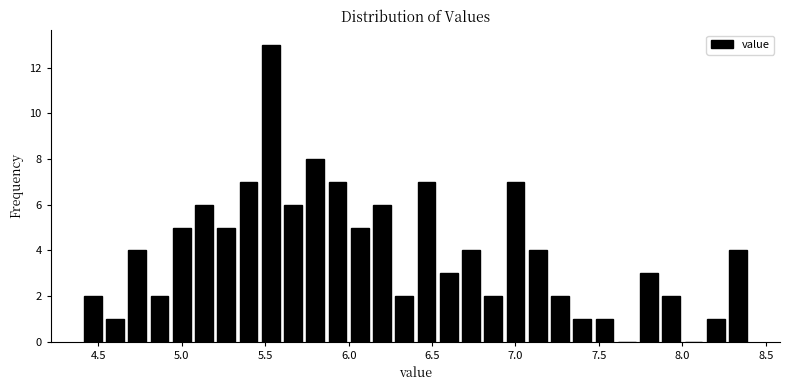

Read against the x-axis, roughly where is the centre of the tallest bar?

5.55